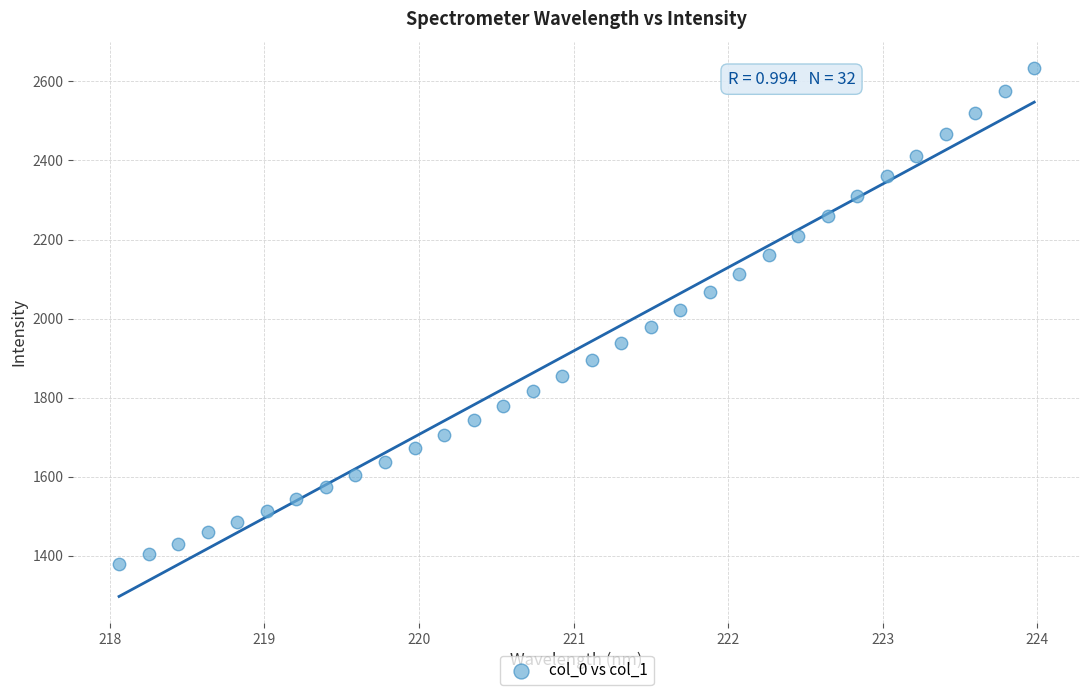

What is the range of X values (max minus min)?

5.9